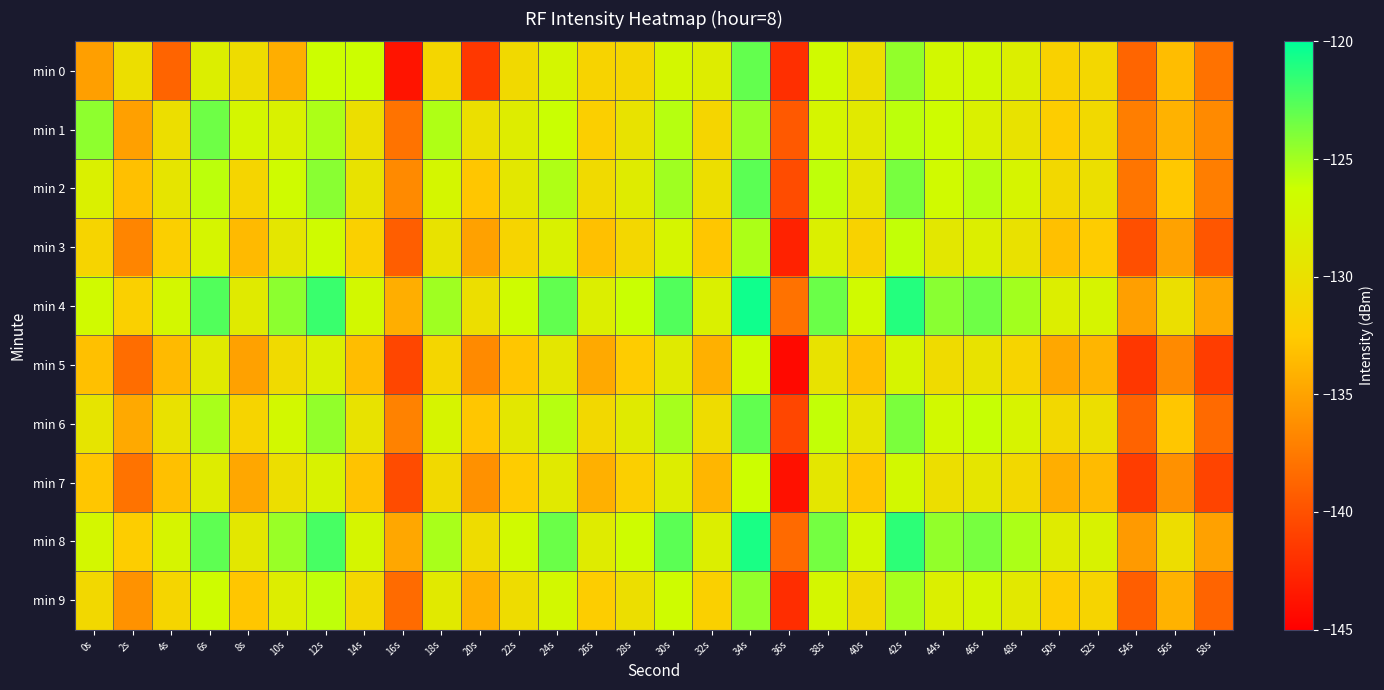

Which series has the largest total across all categories?

min 4